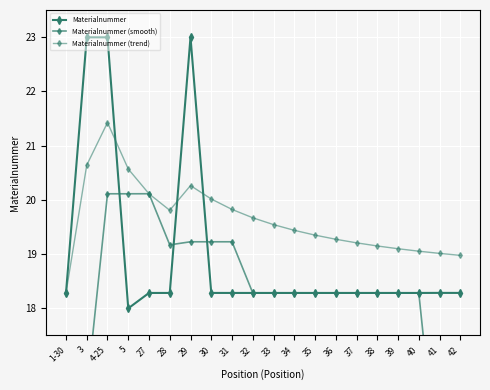

True or false: Materialnummer (trend) has a value of 8.8 at 1-30.

False